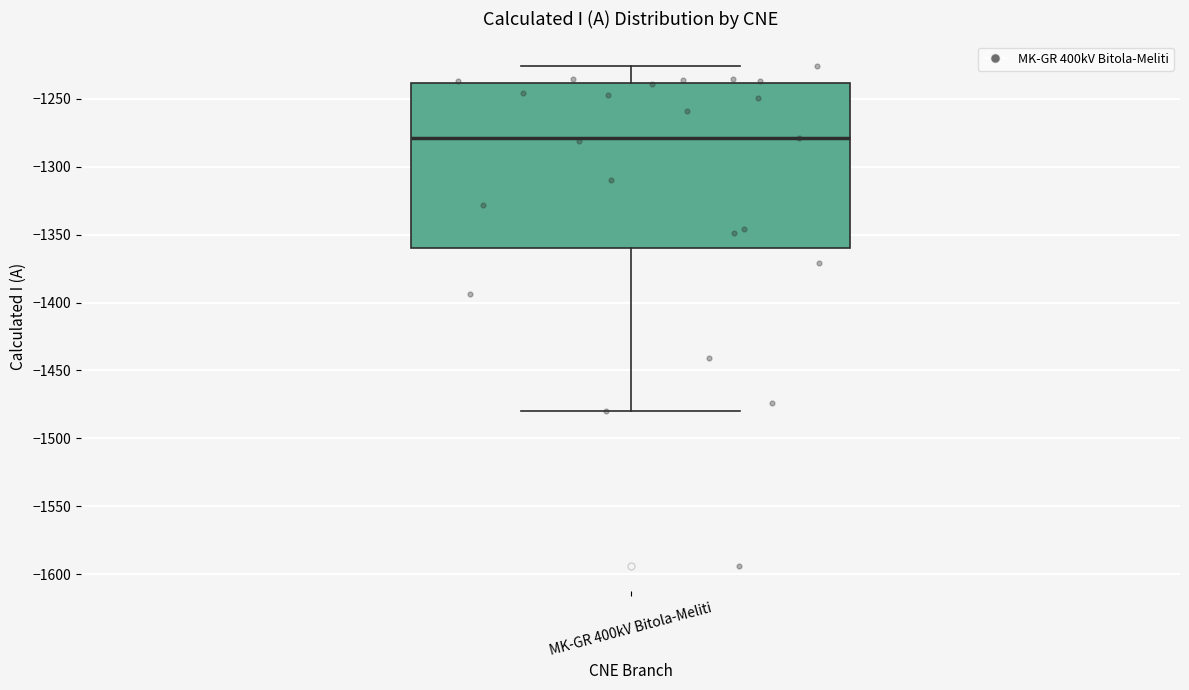

Where does the upper whisker of the box for MK-GR 400kV Bitola-Meliti end on the y-axis? The values are not printed on the chart, so give them approximately, as read against the axis.

-1225